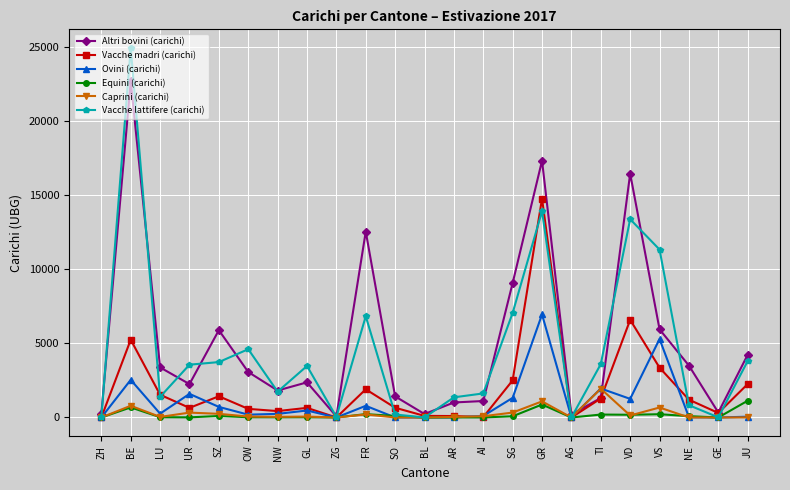

Where is Vacche madri (carichi) nearest to the value 7382?

VD